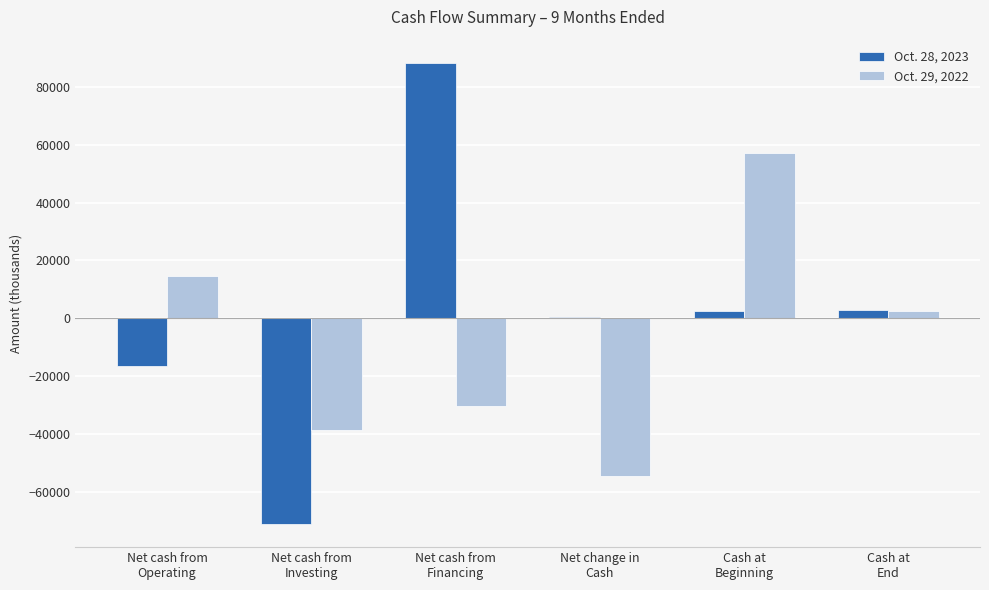

What is the maximum value shown in the chart?

88333